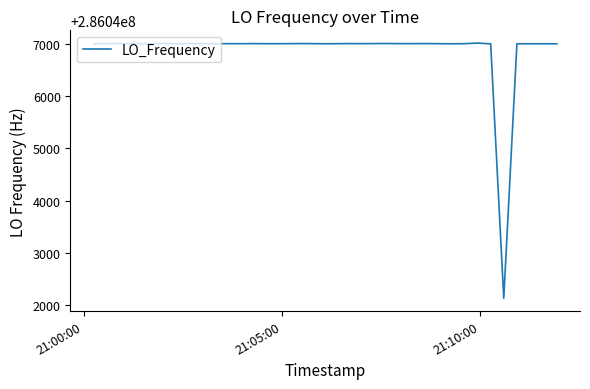

What is the greatest value displayed?

286047011.9